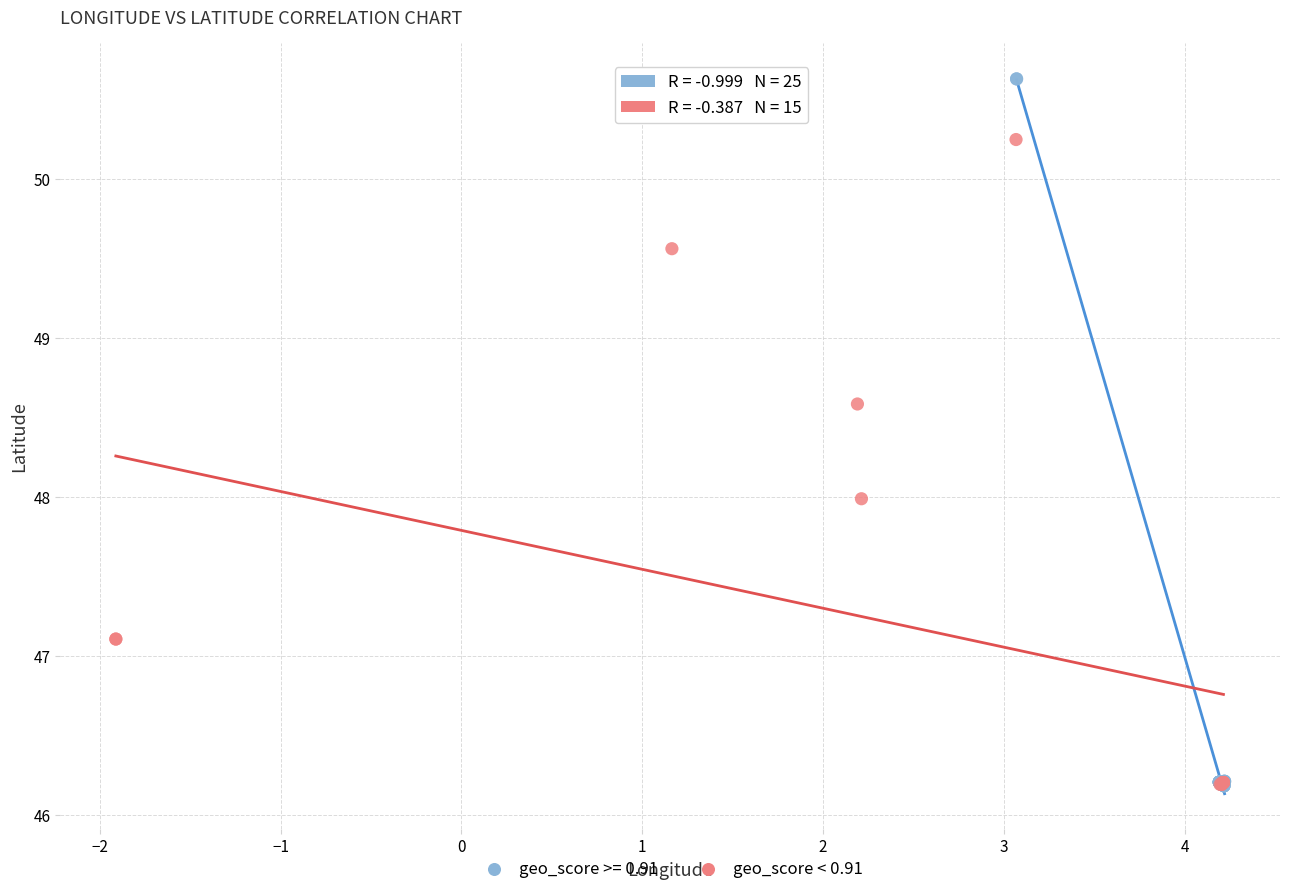

Which series contains the highest Y value?

geo_score >= 0.91